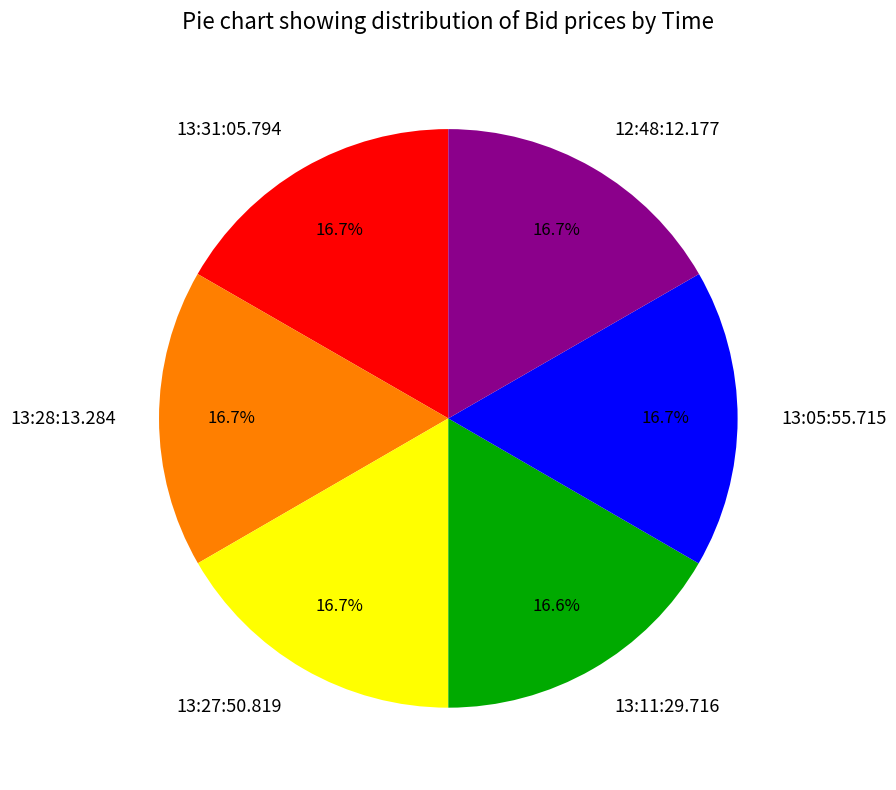

How many slices are in this pie chart?

6